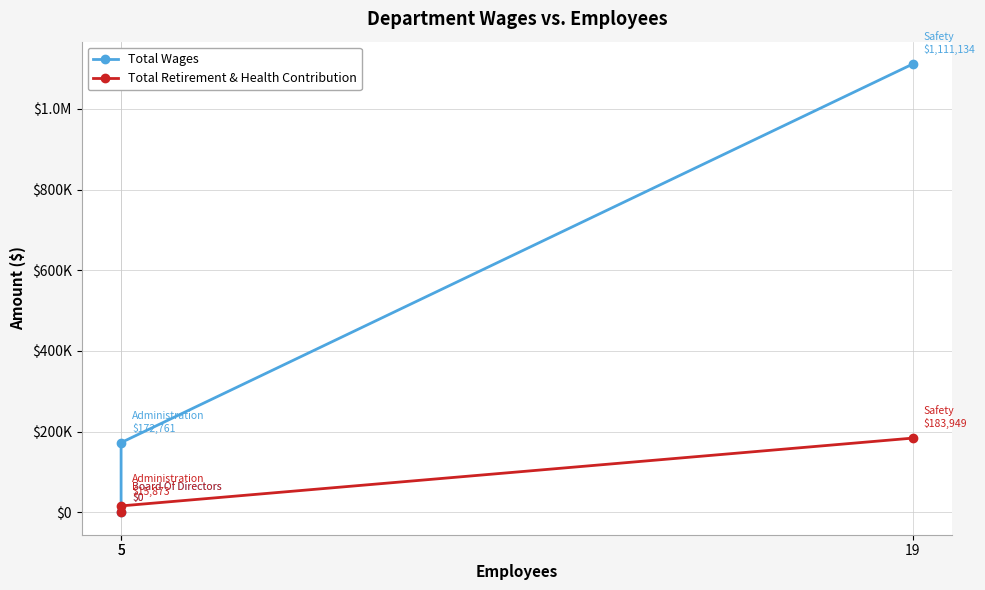

Which has a higher value, 19 or 5?

19